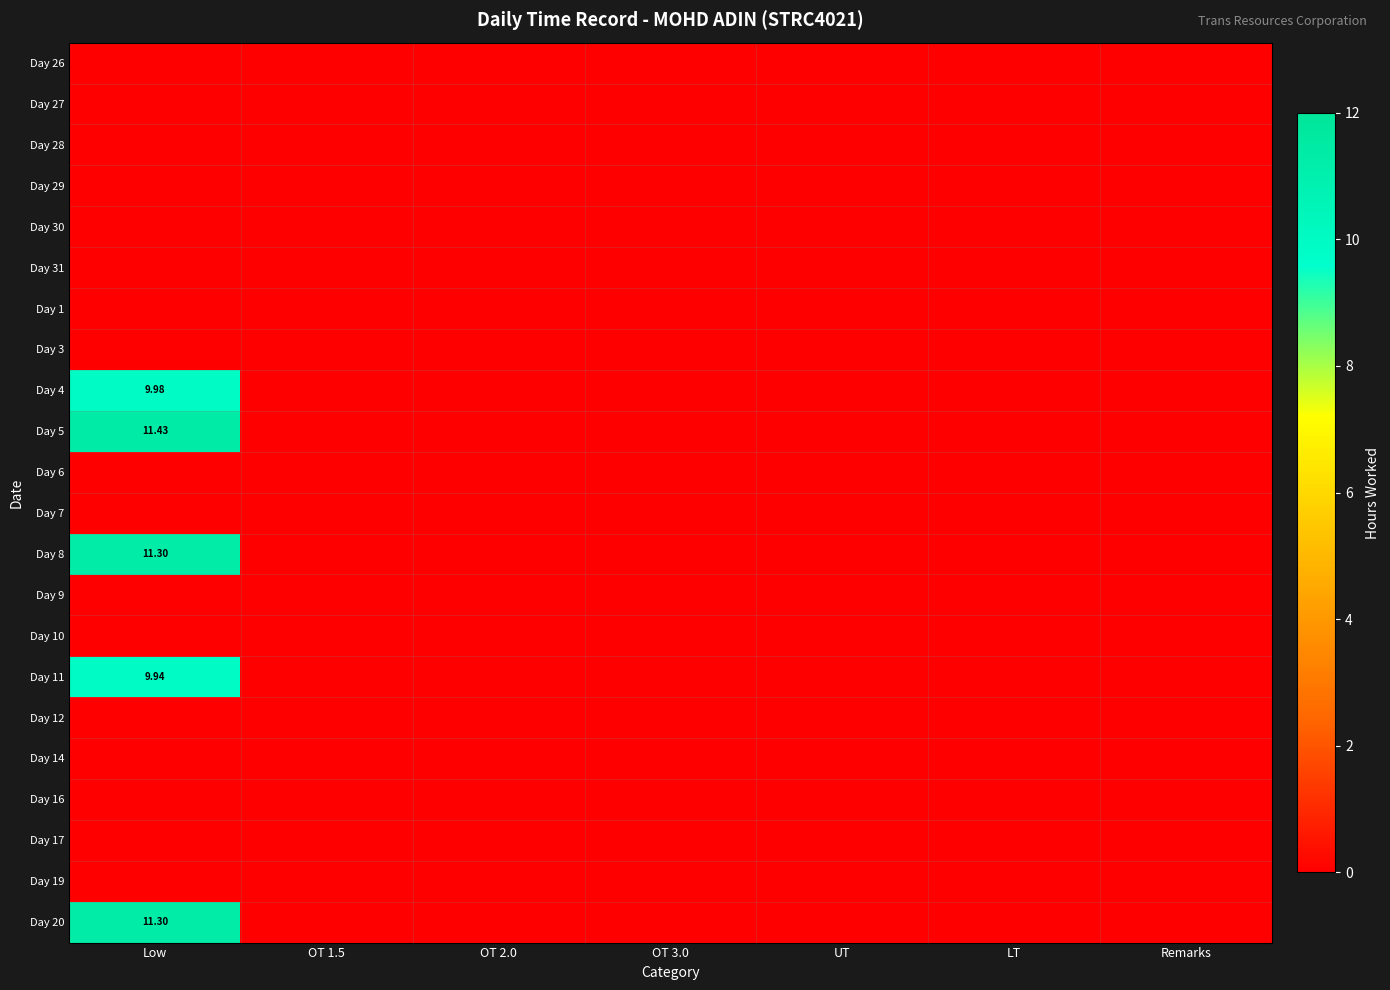

Is the value of Day 14 at OT 3.0 greater than the value of Day 4 at OT 1.5?

No